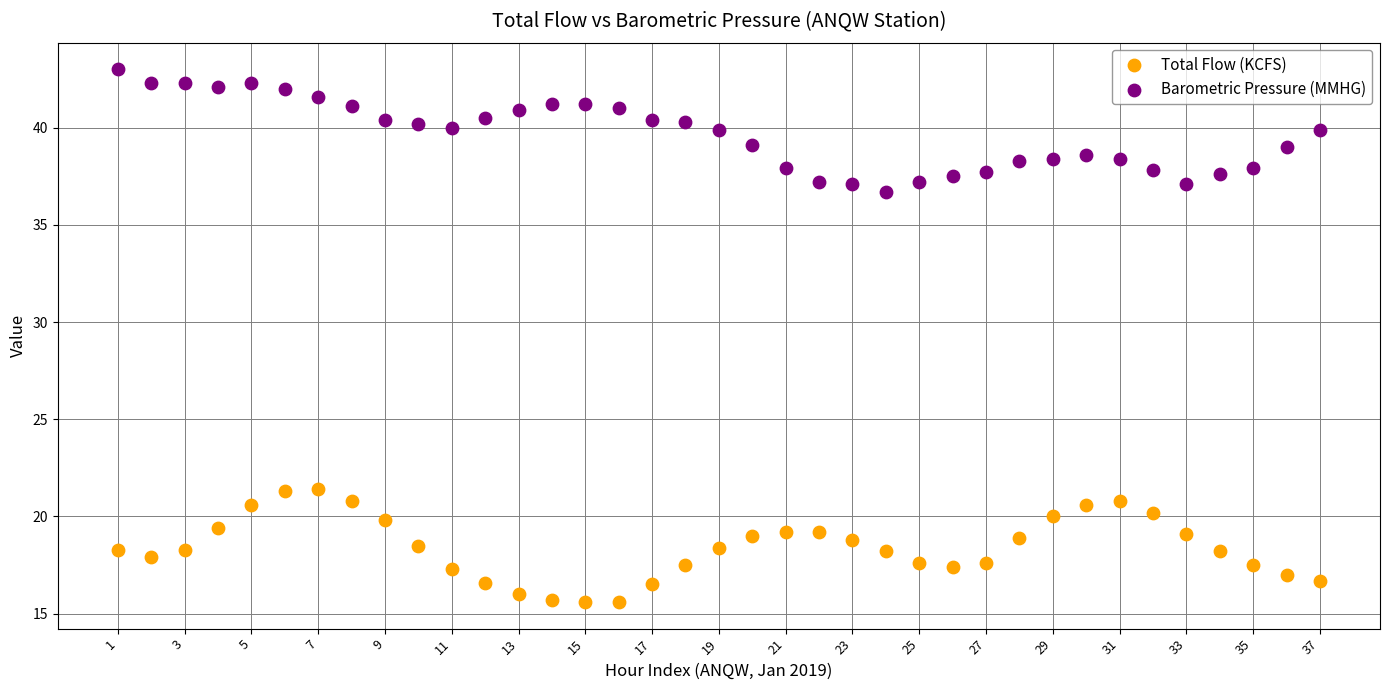

Which series reaches the maximum Y coordinate?

Barometric Pressure (MMHG)